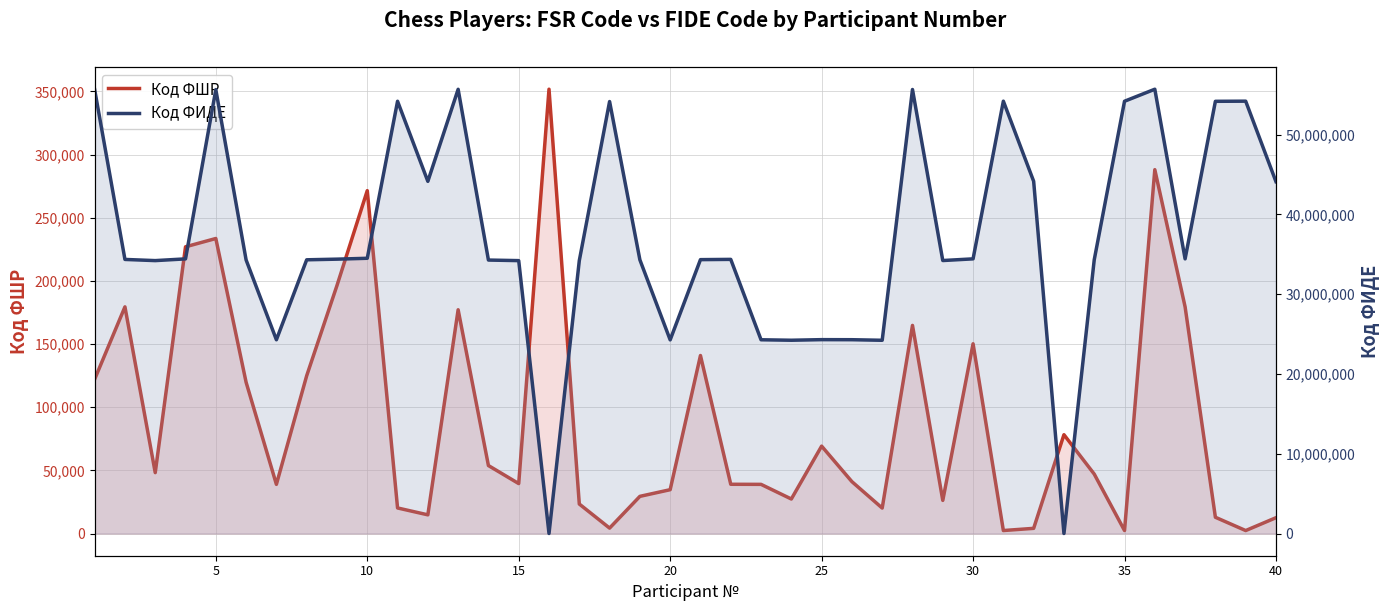

Which series ends up on top after the final intersection of Код ФШР and Код ФИДЕ?

Код ФИДЕ